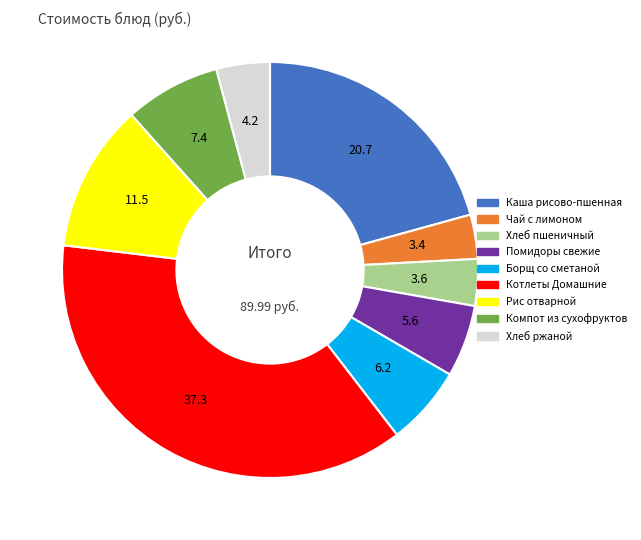

Is there any slice that represents more than half of the pie?

No